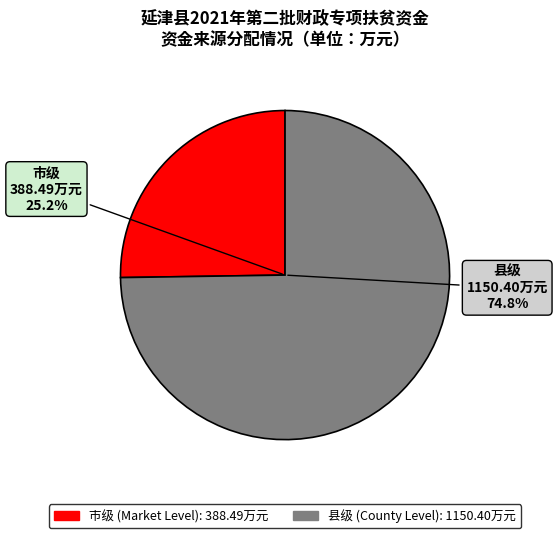

Approximately how many times larger is the value at 县级 compared to 市级?

3.0